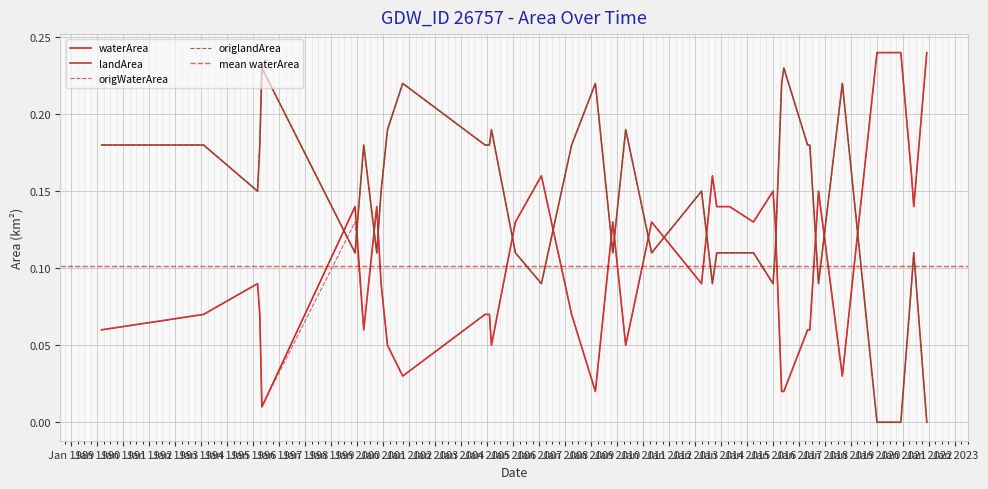

Is this an area chart (filled region under the line)?

No